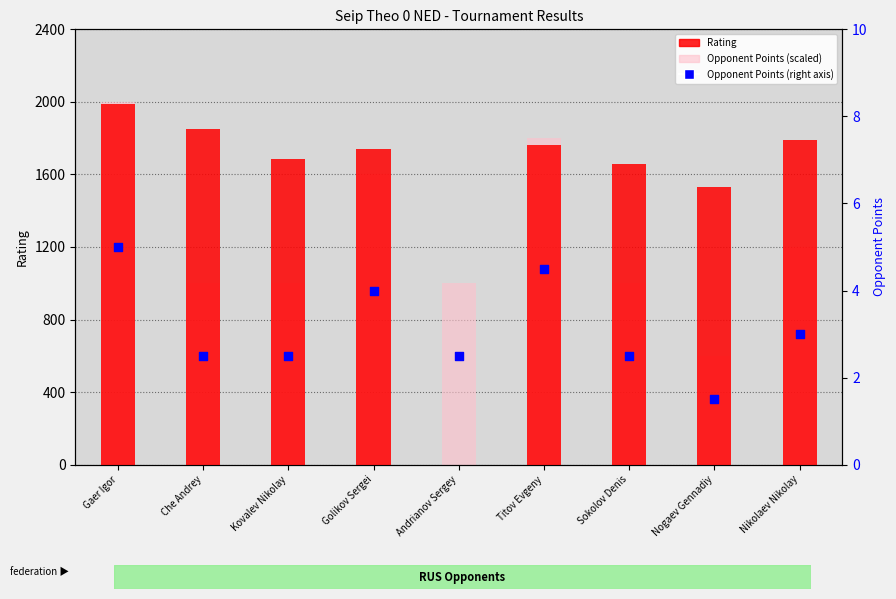

At how many categories does at least one series exceed 1567?

7